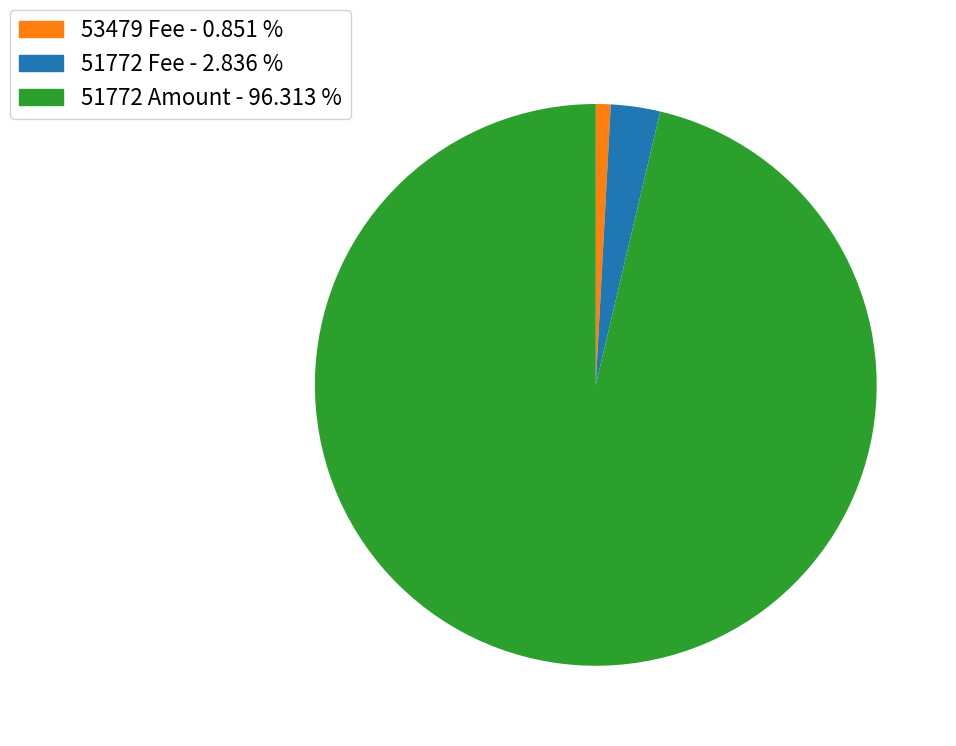

Is there a majority slice in this chart?

Yes